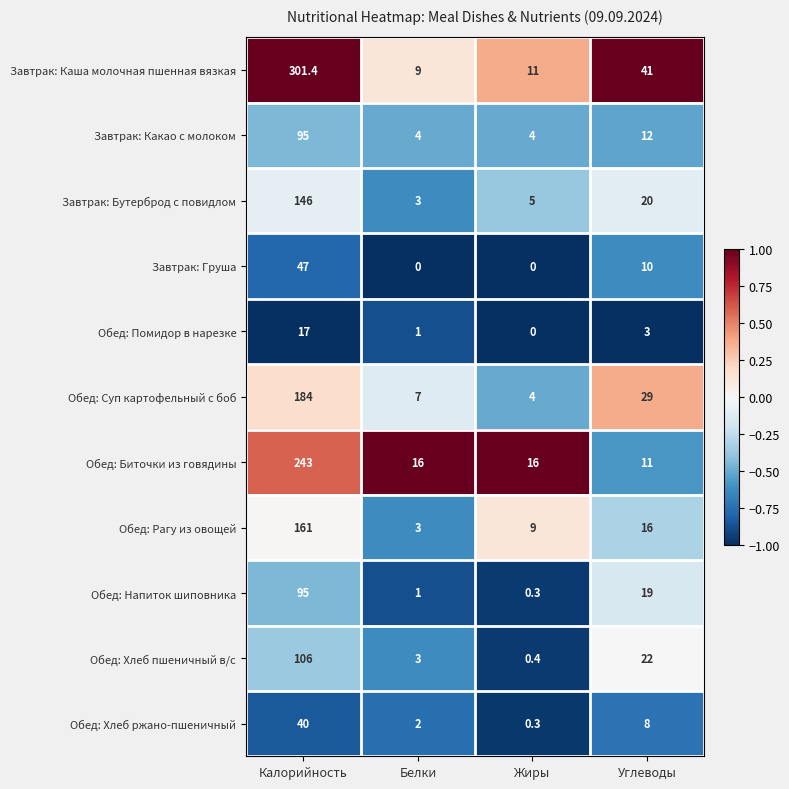

What is the difference between the second highest and second lowest values in the Обед: Помидор в нарезке series?

2.0